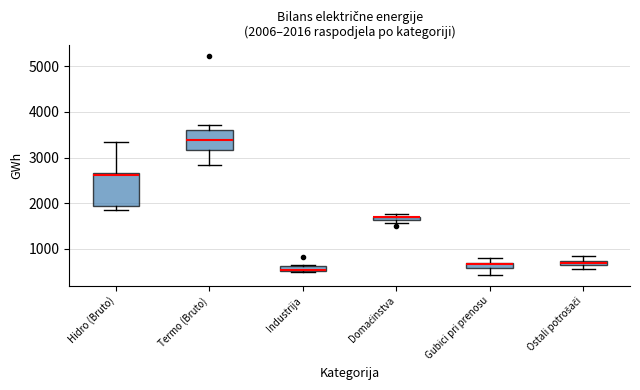

Which box is the tallest, from its lower edge to its upper edge?

Hidro (Bruto)